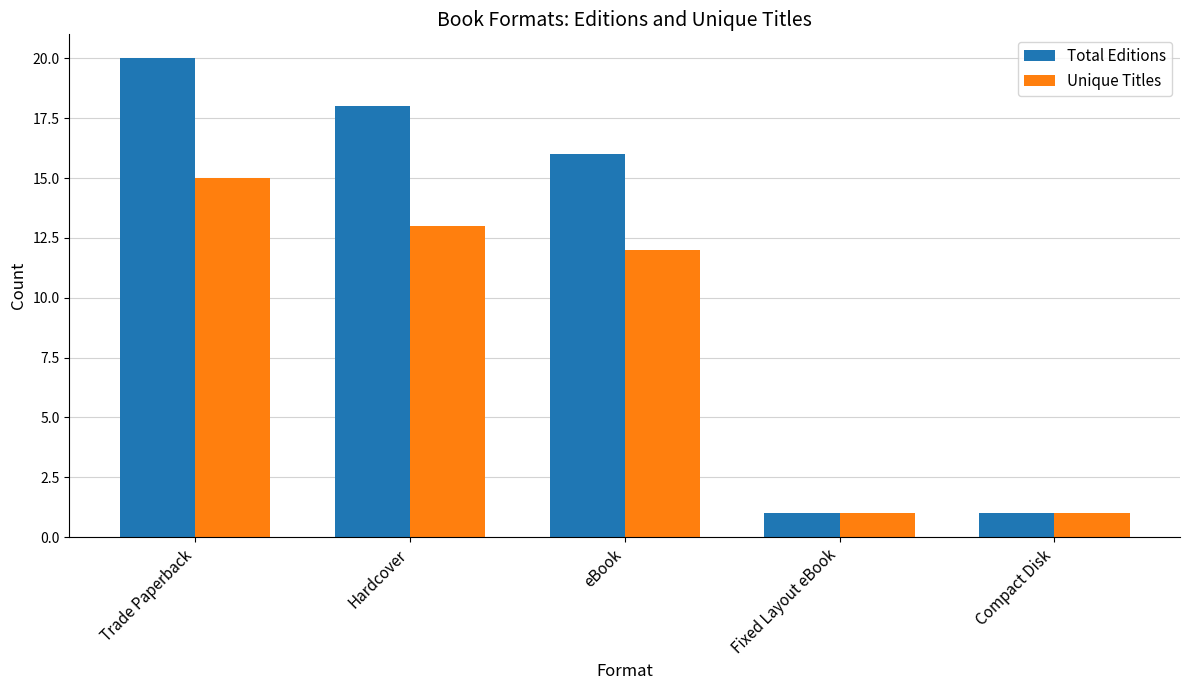

What are all the series names shown in the legend?

Total Editions, Unique Titles